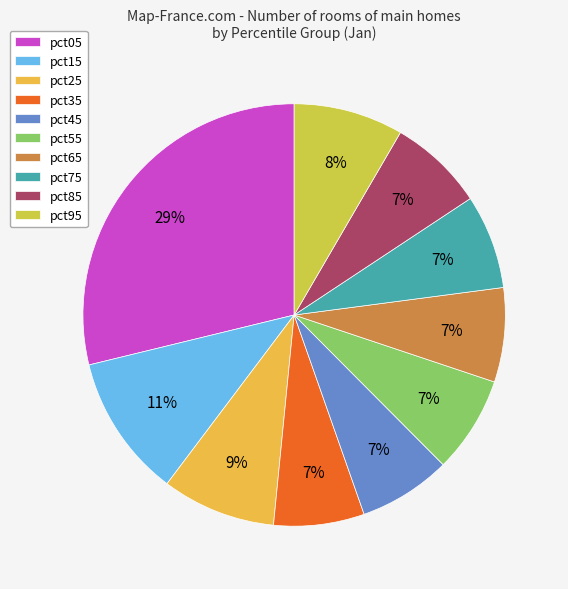

How many segments does this pie chart have?

10